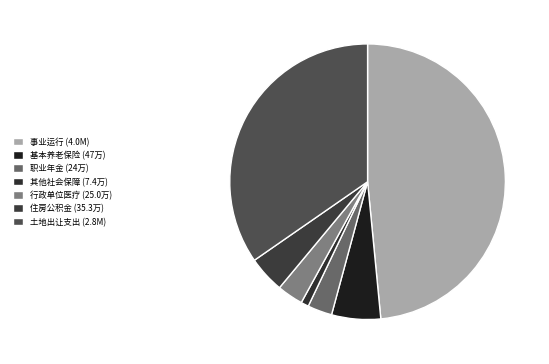

How many segments does this pie chart have?

7